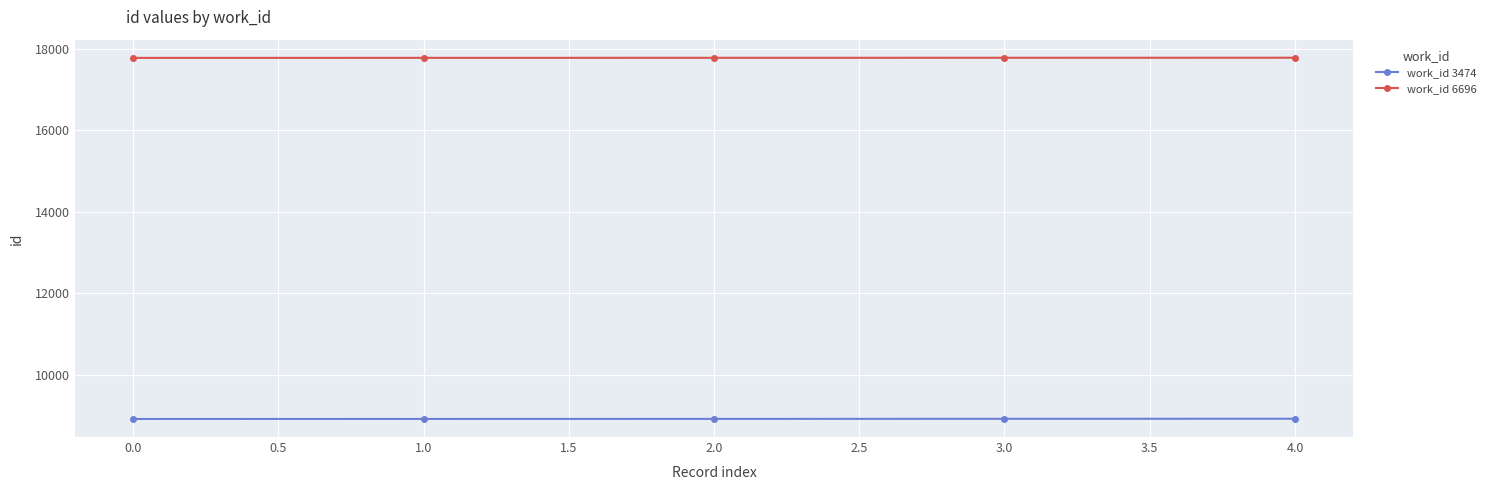

Which series has the largest total across all categories?

work_id 6696